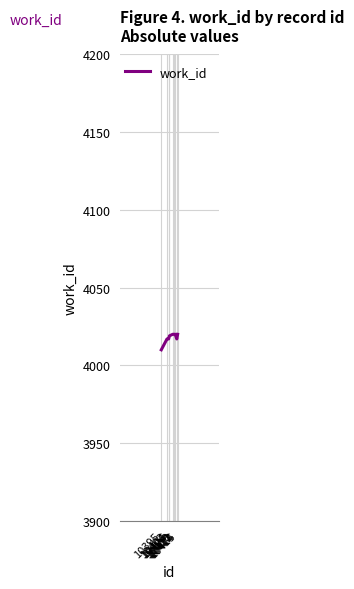

What is the average value?

4018